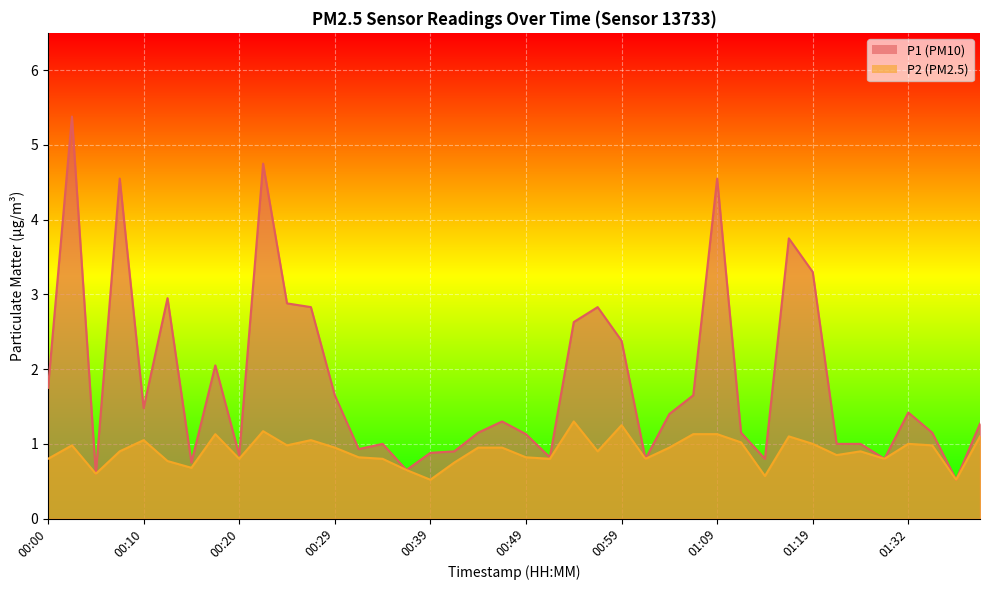

What value does the P1 series have at 01:22?

1.0